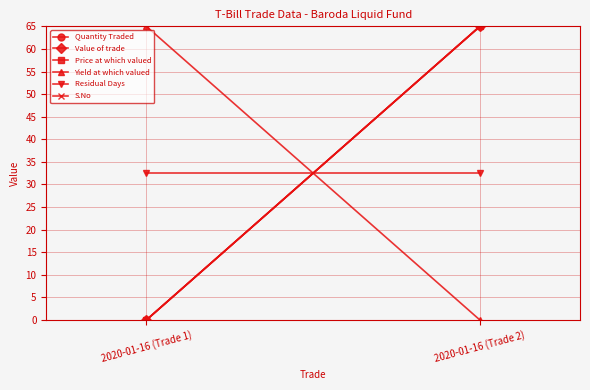

What is the difference between the highest and lowest values at 2020-01-16 (Trade 2)?

65.0